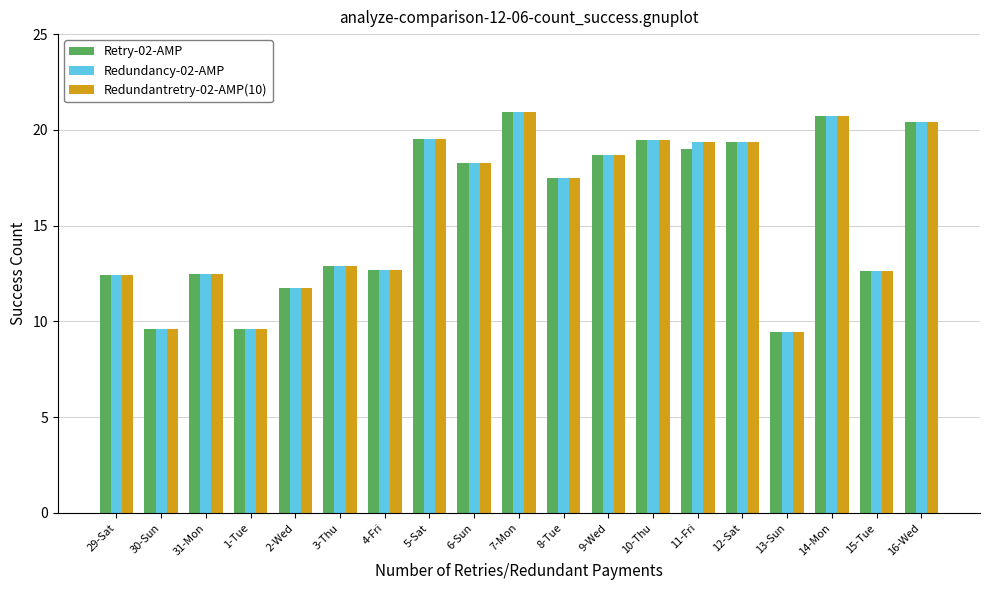

Are the bars horizontal?

No